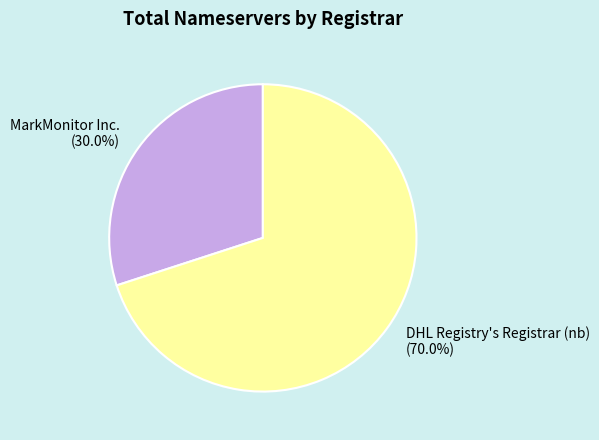

Which has a higher value, DHL Registry's Registrar (nb) or MarkMonitor Inc.?

DHL Registry's Registrar (nb)